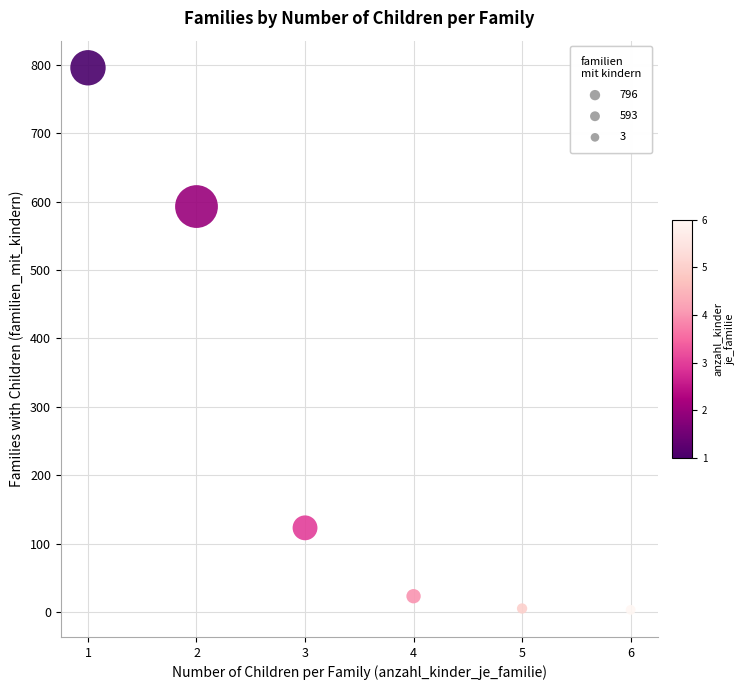

What is the range of Y values (max minus min)?

793